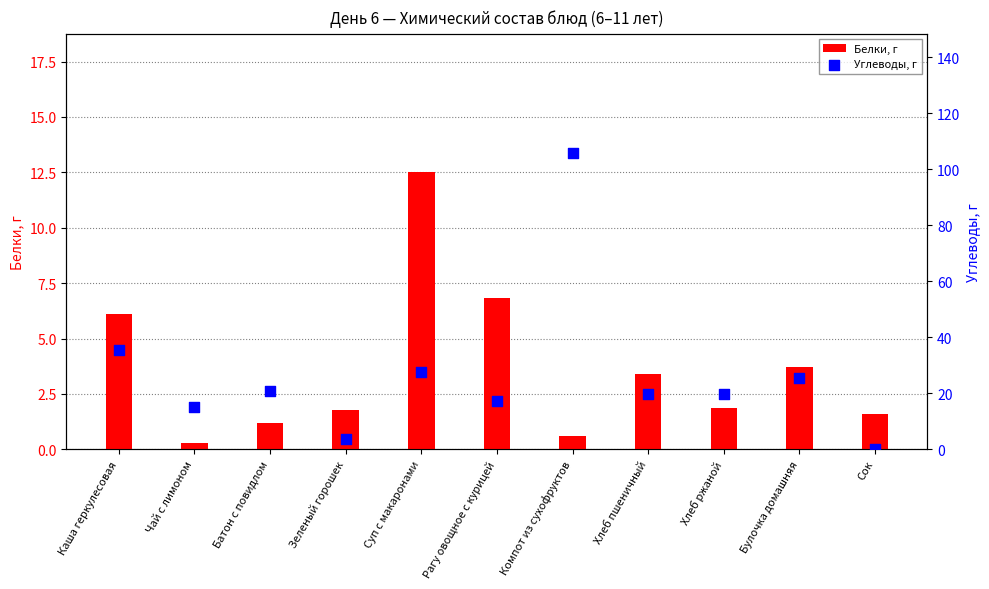

Is the value of Белки, г at Булочка домашняя greater than the value of Углеводы, г at Зеленый горошек?

No